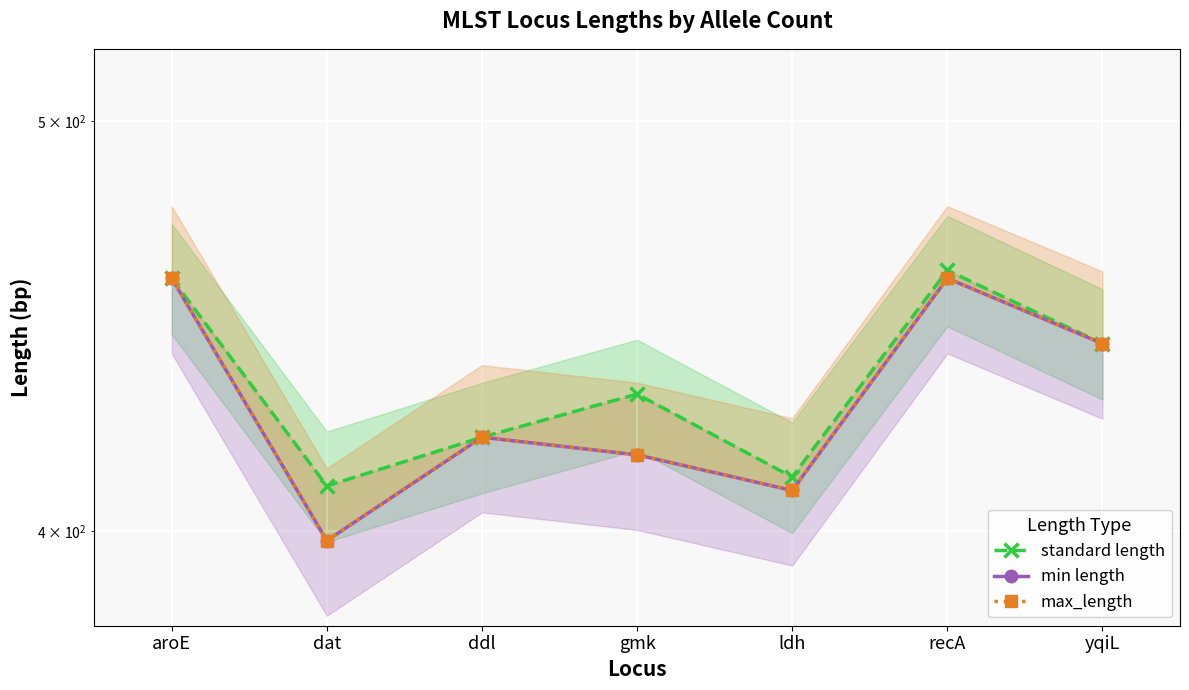

How many interior local peaks does the standard length series have?

2